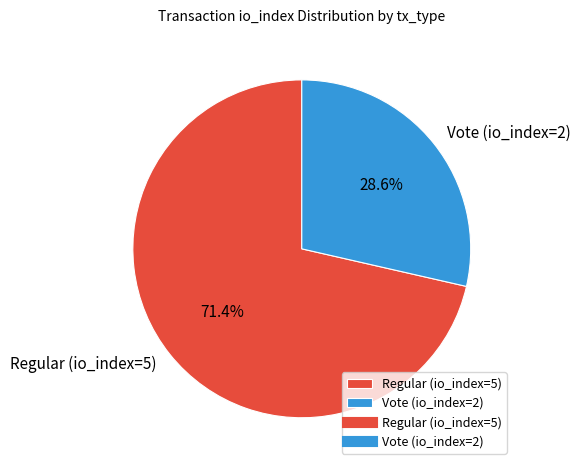

Which slice represents more than half of the pie?

Regular (io_index=5)